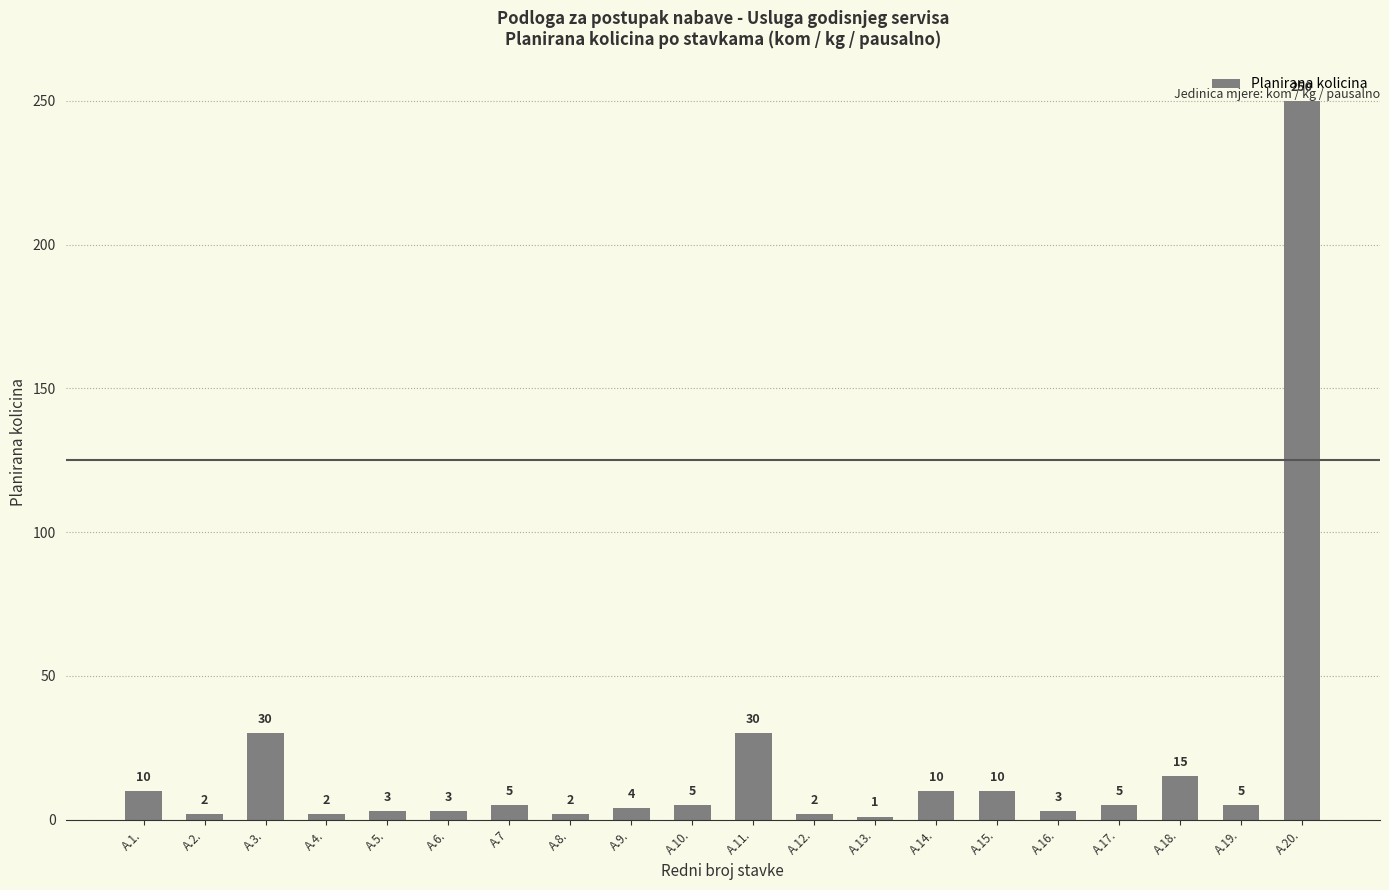

What is the label of the 16th bar from the left?

A.16.